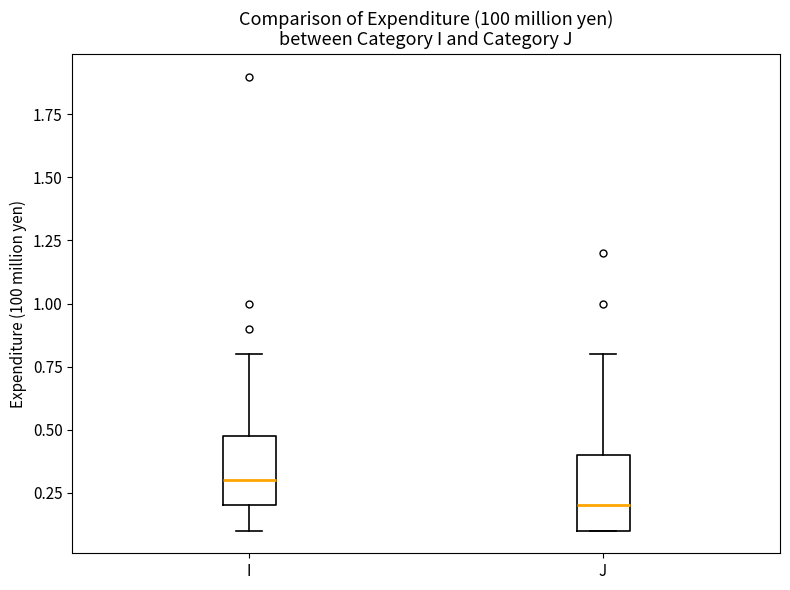

Reading left to right, read every box against the y-axis: the position of its median line, the range the box covers, and the ends of its whiskers. The values are not printed on the chart, so give them approximately, as read against the axis.

I: median 0.3, box 0.2 to 0.5, whiskers 0.1 to 0.8
J: median 0.2, box 0.1 to 0.4, whiskers 0.1 to 0.8